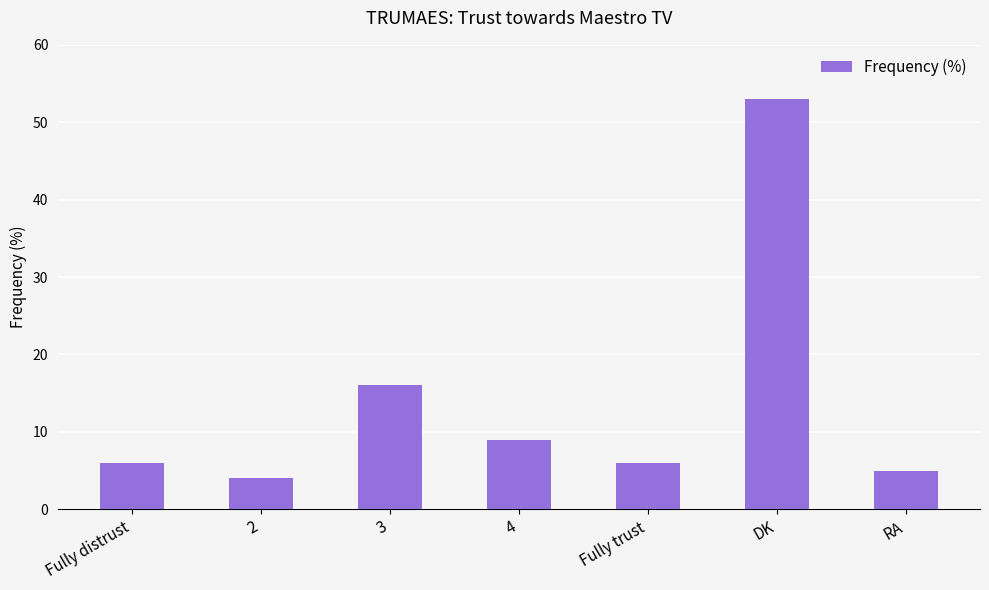

What position from the left is Fully trust?

5